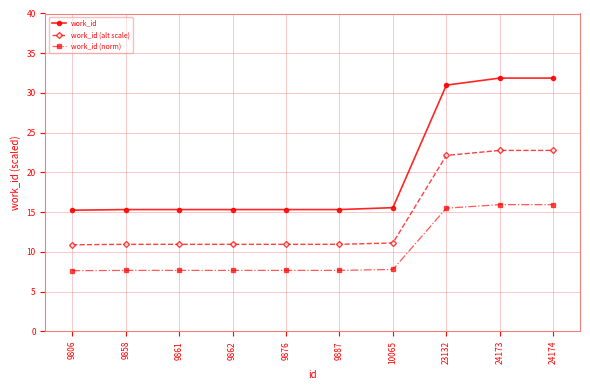

At how many categories does at least one series exceed 25?

3